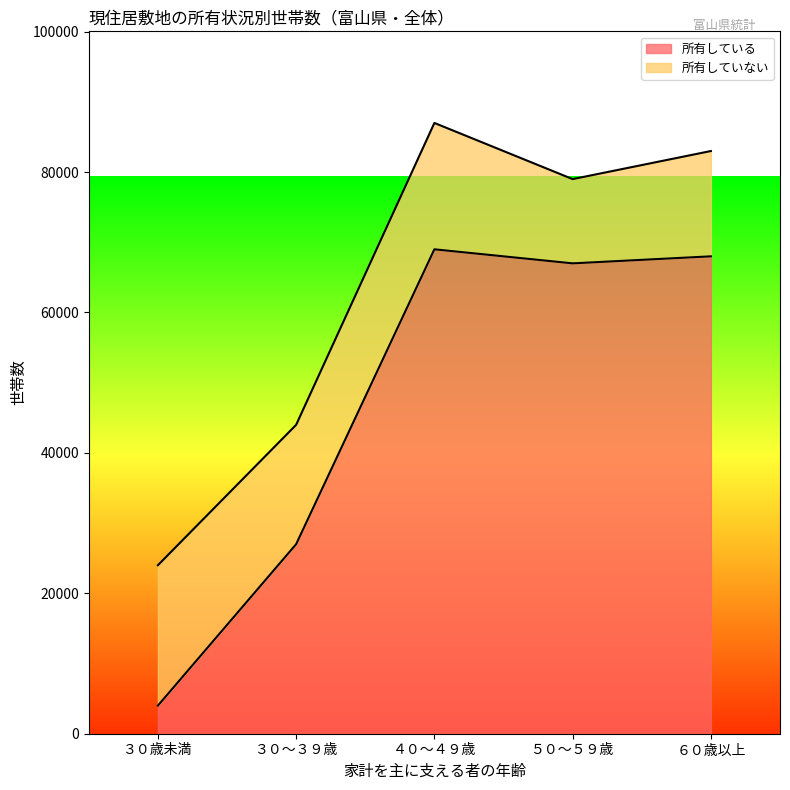

What is the highest value of the 所有している series?

69000